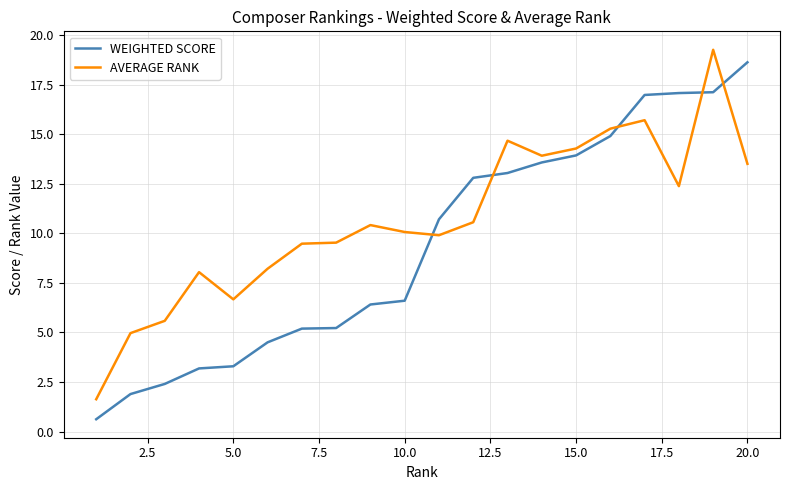

Rank the series by their average value, from lowest to highest.

WEIGHTED SCORE, AVERAGE RANK